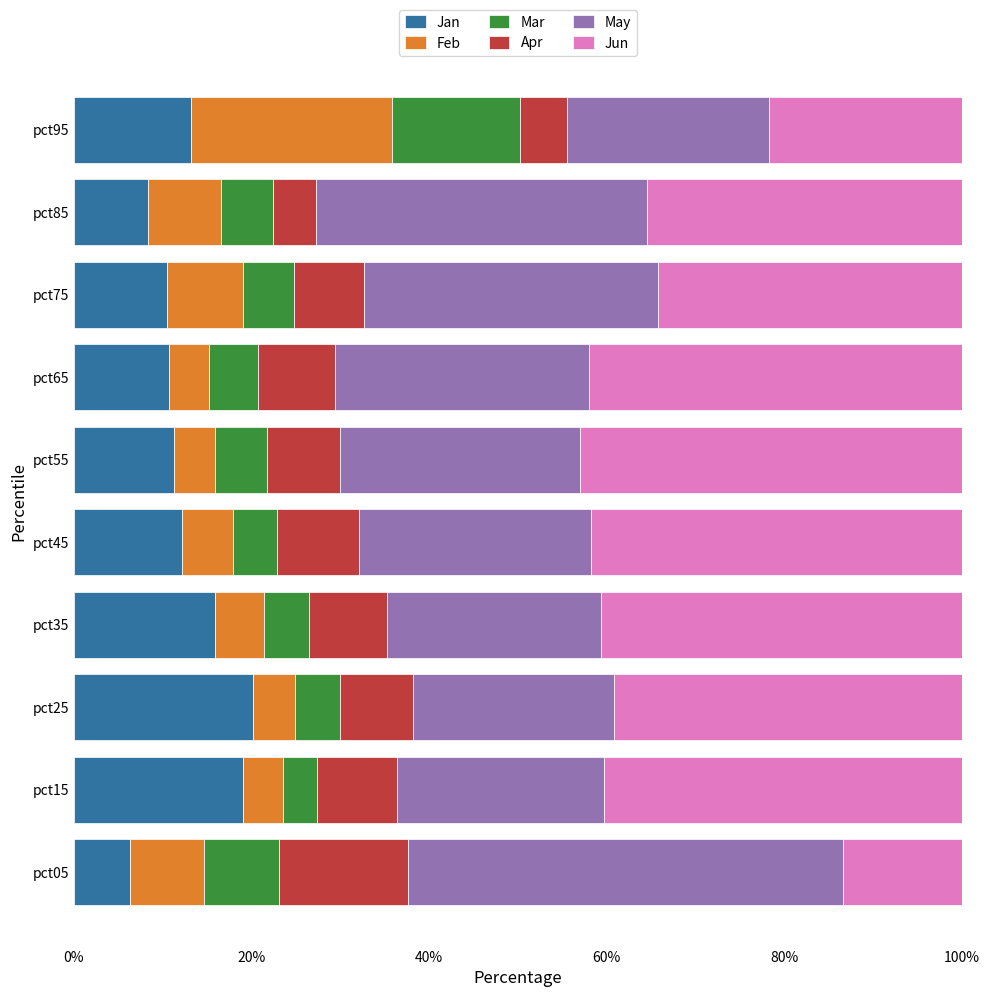

At which label does Jan reach its minimum?

pct05